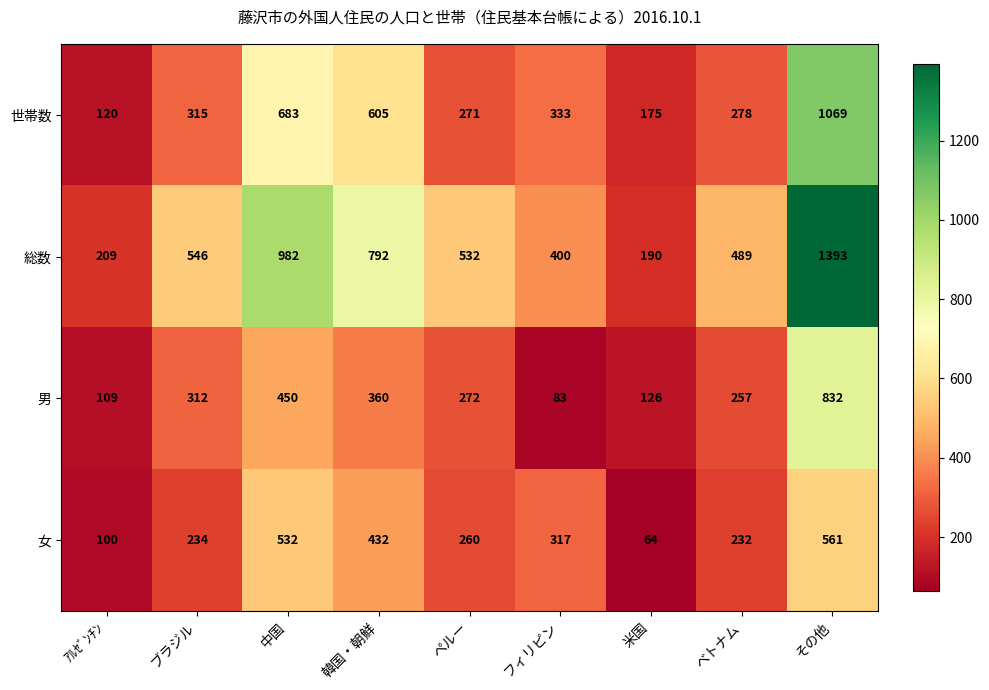

At which category is the sum across all series the highest?

その他